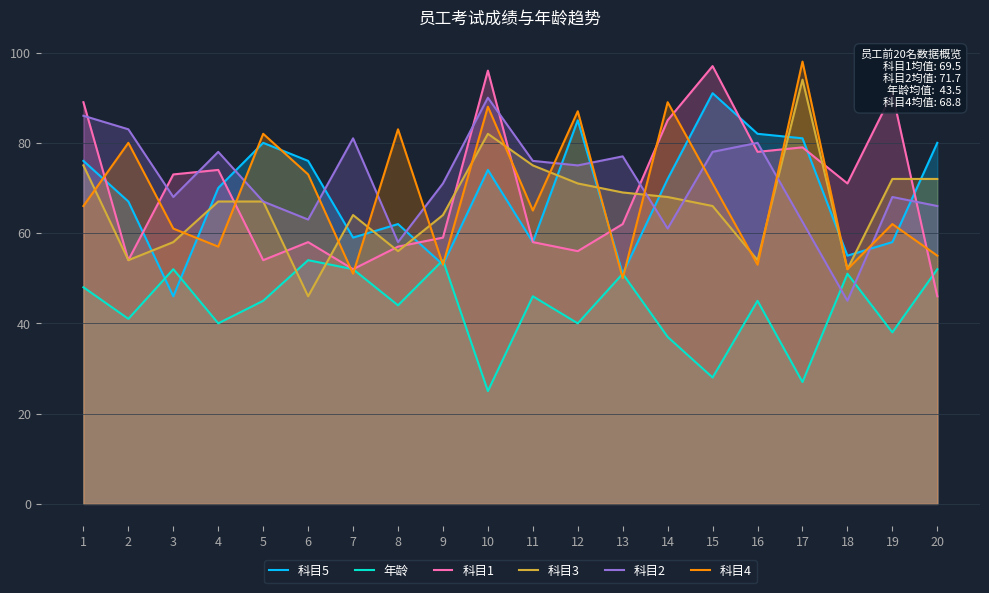

Where is the first local minimum for 科目1?

2